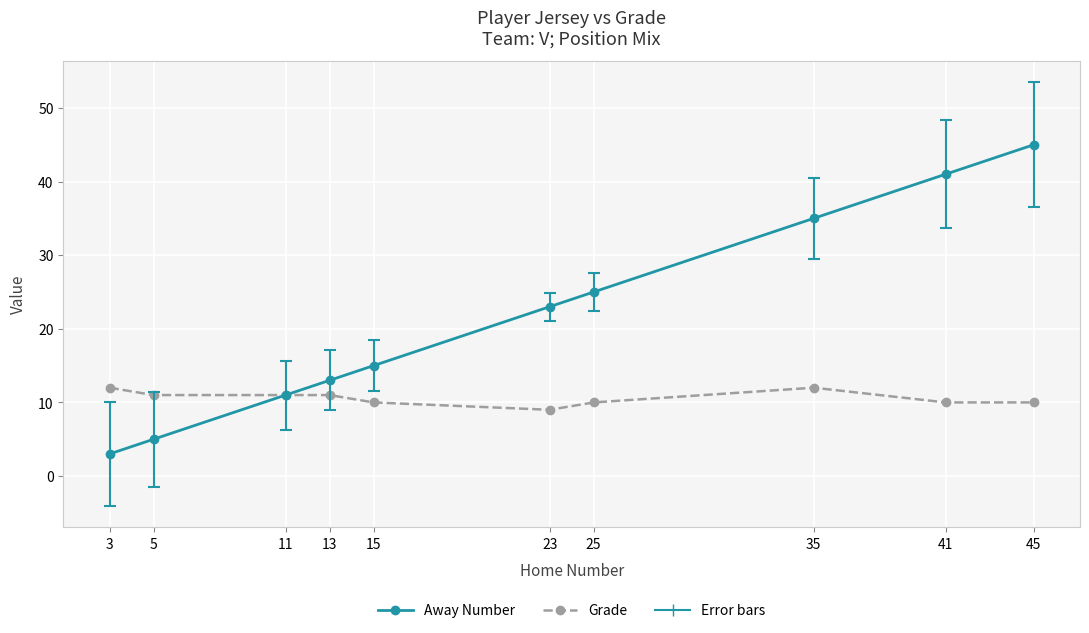

Rank the categories by Away Number value from lowest to highest.

3, 5, 11, 13, 15, 23, 25, 35, 41, 45